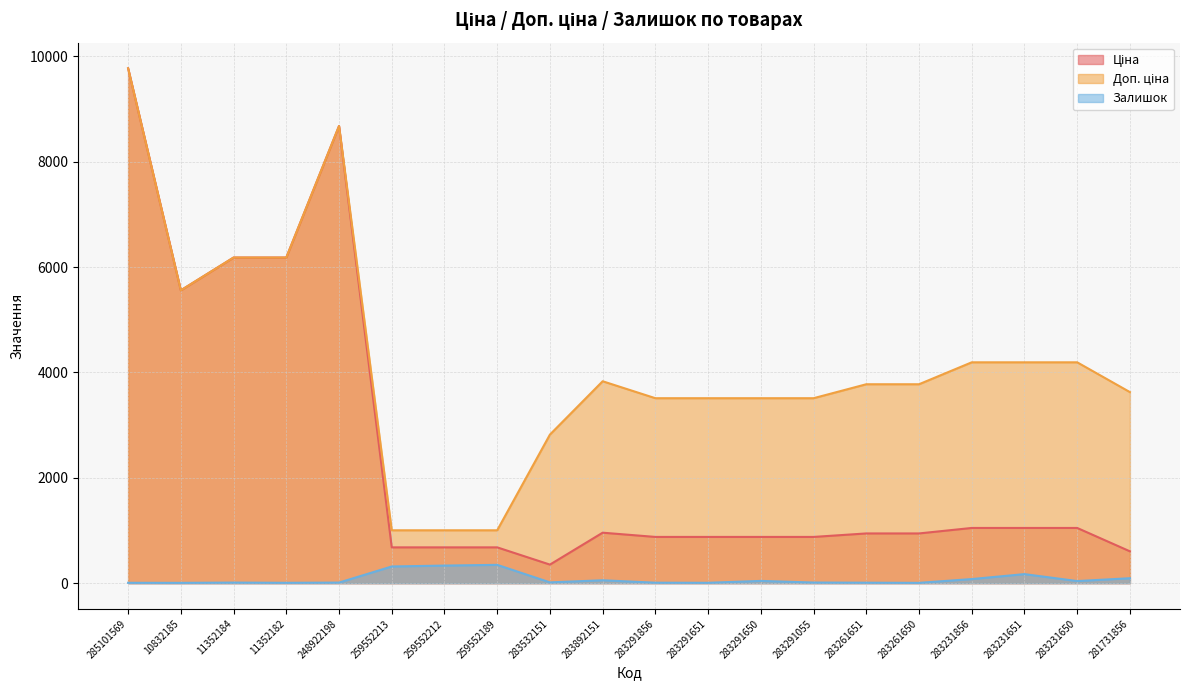

Reading left to right, what are all the values shown in this chart?

Ціна: 285101569=9775.5	10832185=5560.3	11352184=6182.6	11352182=6182.6	248922198=8679.5	259552213=679.8	259552212=679.8	259552189=679.8	283532151=352.6	283892151=958.4	283291856=878.0	283291651=878.0	283291650=878.0	283291055=878.0	283261651=944.2	283261650=944.2	283231856=1048.4	283231651=1048.4	283231650=1048.4	281731856=604.6
Доп. ціна: 285101569=9775.5	10832185=5560.3	11352184=6182.6	11352182=6182.6	248922198=8679.5	259552213=1004.1	259552212=1004.1	259552189=1004.1	283532151=2821.2	283892151=3833.8	283291856=3511.9	283291651=3511.9	283291650=3511.9	283291055=3511.9	283261651=3777.0	283261650=3777.0	283231856=4193.5	283231651=4193.5	283231650=4193.5	281731856=3627.9
Залишок: 285101569=7.0	10832185=6.0	11352184=11.0	11352182=7.0	248922198=11.0	259552213=317.0	259552212=334.0	259552189=348.0	283532151=15.0	283892151=55.0	283291856=9.0	283291651=7.0	283291650=43.0	283291055=12.0	283261651=9.0	283261650=6.0	283231856=78.0	283231651=172.0	283231650=40.0	281731856=94.0